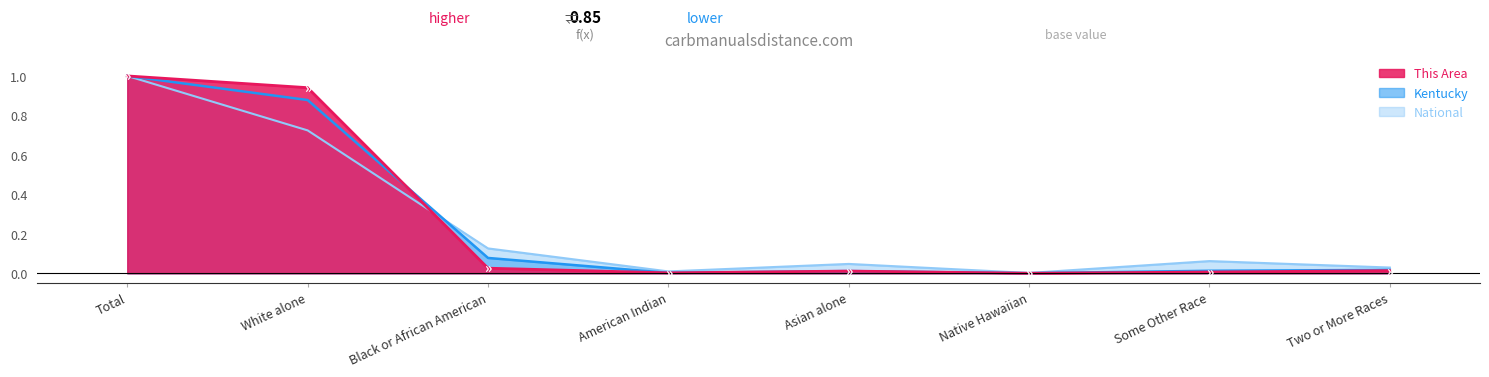

True or false: This Area has a value of 1.2 at White alone.

False